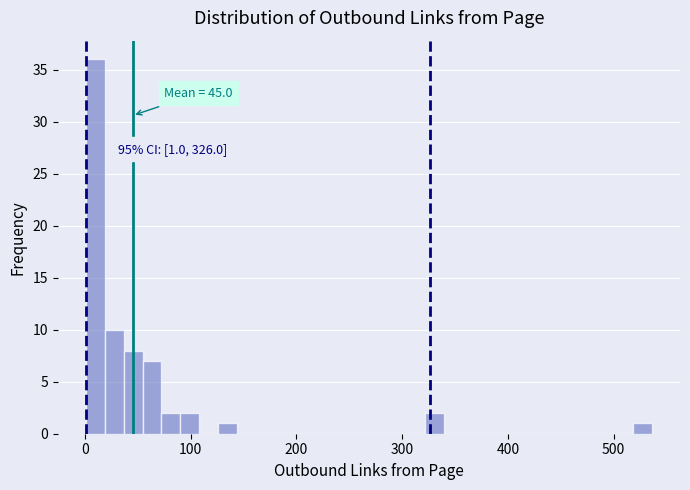

Around what value on the x-axis is the tallest bar? Give the approximate position of its centre, as read against the axis.

10